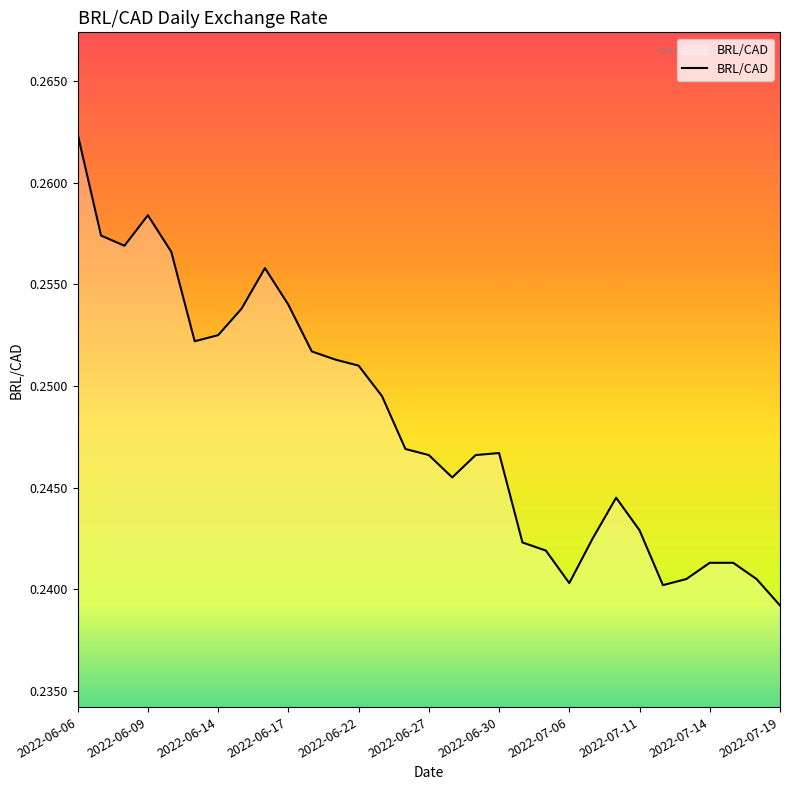

Does the chart have visible grid lines?

No